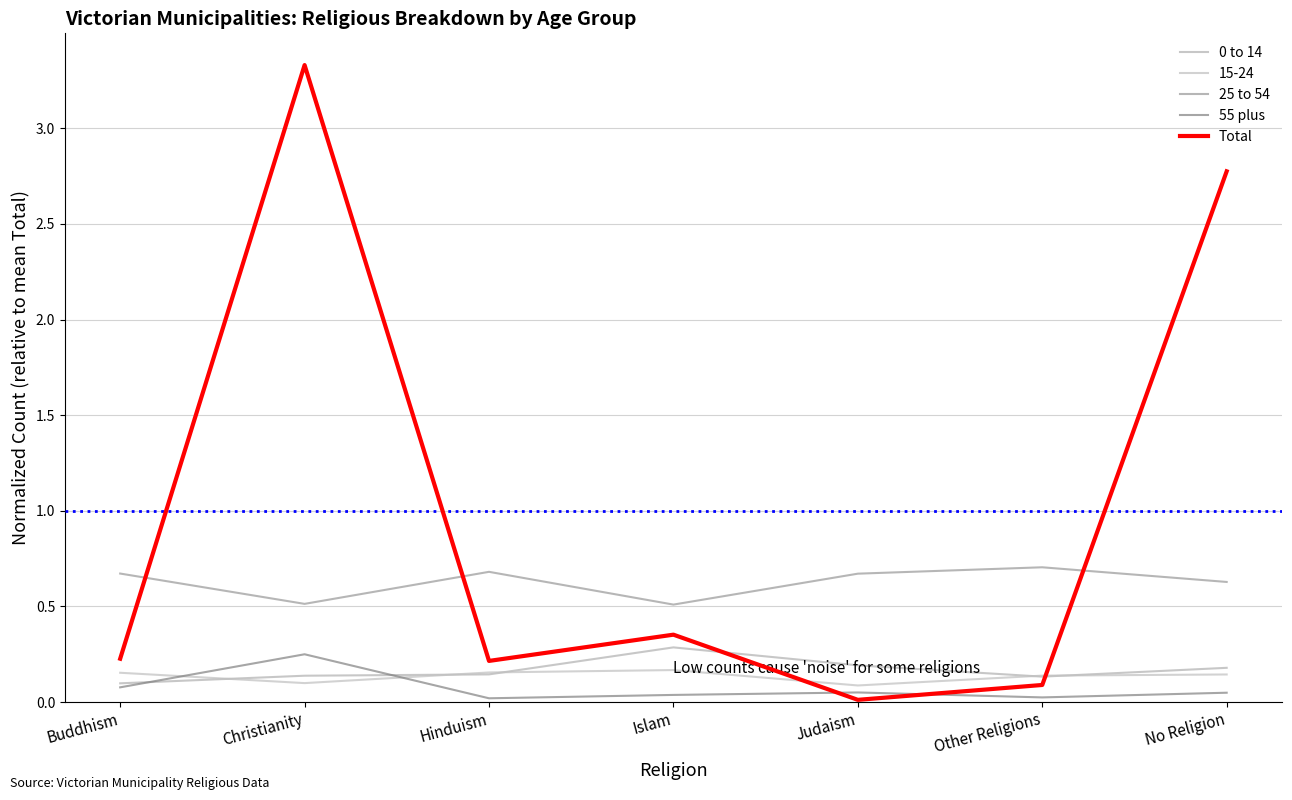

Does the chart display data point markers on the line(s)?

No